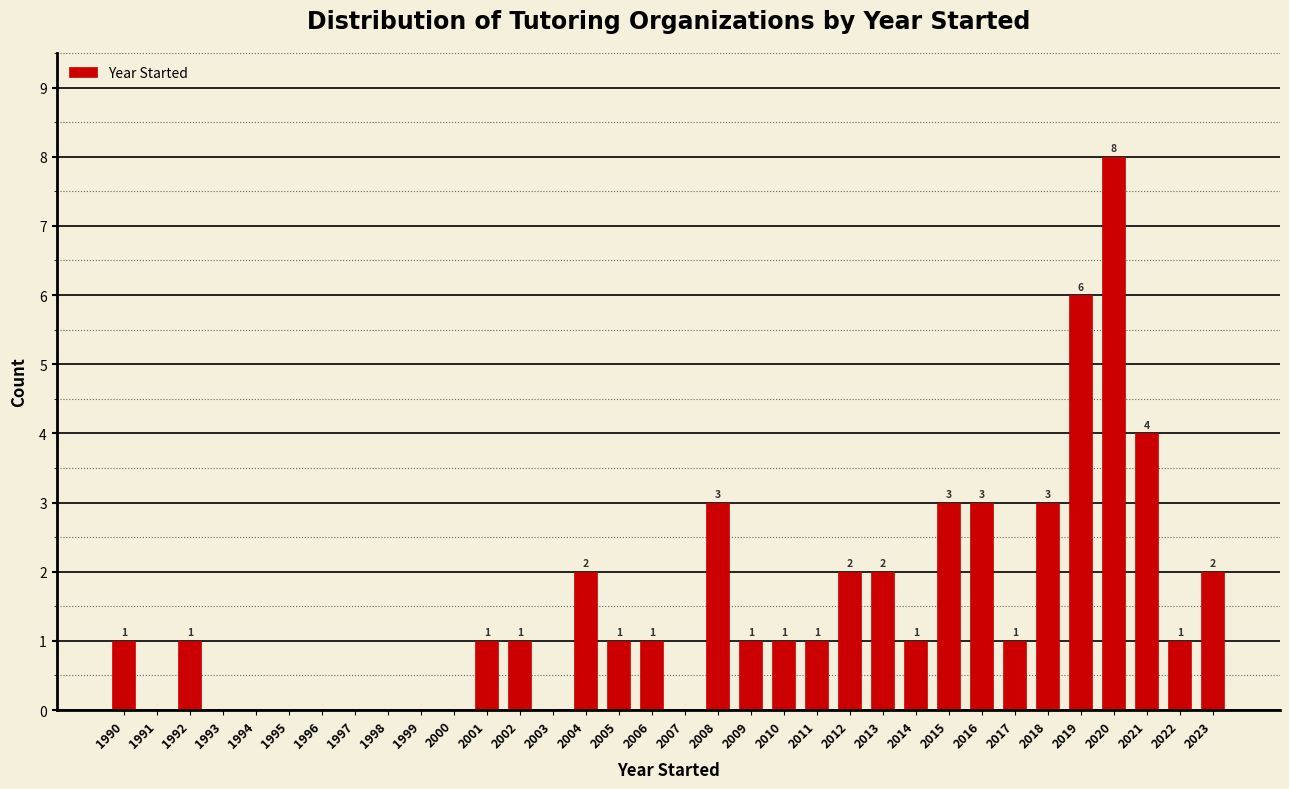

Reading right to left, what are all the values shown in this chart?

2023=2	2022=1	2021=4	2020=8	2019=6	2018=3	2017=1	2016=3	2015=3	2014=1	2013=2	2012=2	2011=1	2010=1	2009=1	2008=3	2007=0	2006=1	2005=1	2004=2	2003=0	2002=1	2001=1	2000=0	1999=0	1998=0	1997=0	1996=0	1995=0	1994=0	1993=0	1992=1	1991=0	1990=1